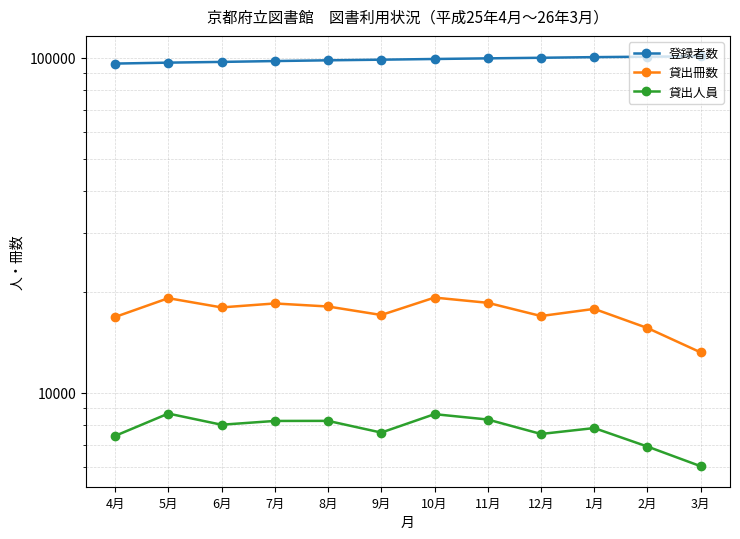

Reading left to right, extract all data points from this chart.

登録者数: 4月=96014	5月=96645	6月=97122	7月=97701	8月=98201	9月=98625	10月=99095	11月=99525	12月=99927	1月=100369	2月=100675	3月=100885
貸出冊数: 4月=16834	5月=19159	6月=17982	7月=18476	8月=18095	9月=17068	10月=19239	11月=18560	12月=16949	1月=17800	2月=15605	3月=13200
貸出人員: 4月=7438	5月=8672	6月=8031	7月=8243	8月=8247	9月=7609	10月=8637	11月=8324	12月=7537	1月=7850	2月=6912	3月=6039